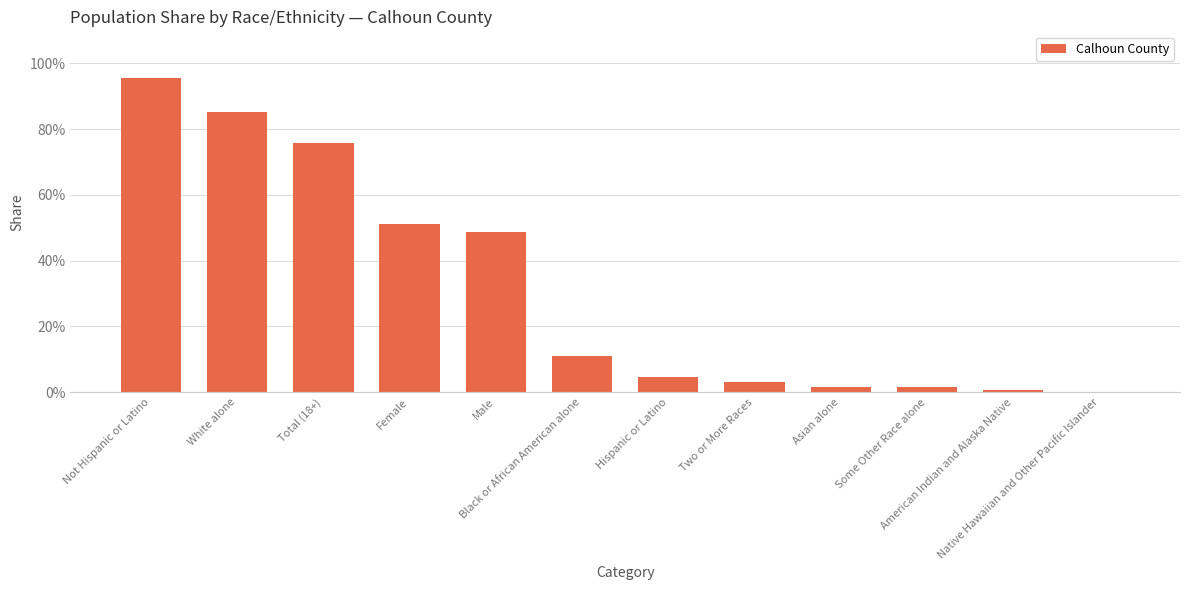

Between Female and Asian alone, which is larger?

Female